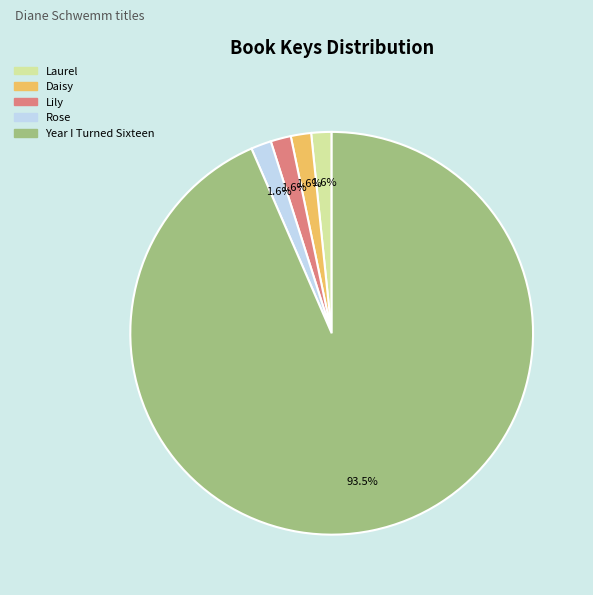

Combined, do Daisy and Lily account for over 50%?

No